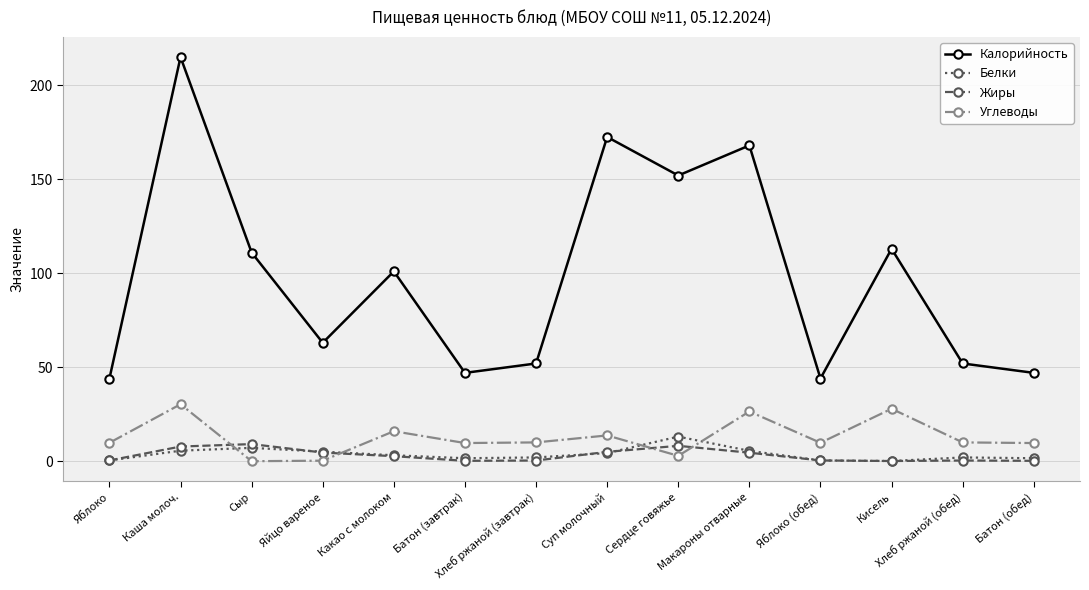

Is it true that Углеводы equals 17.4 at Хлеб ржаной (обед)?

False